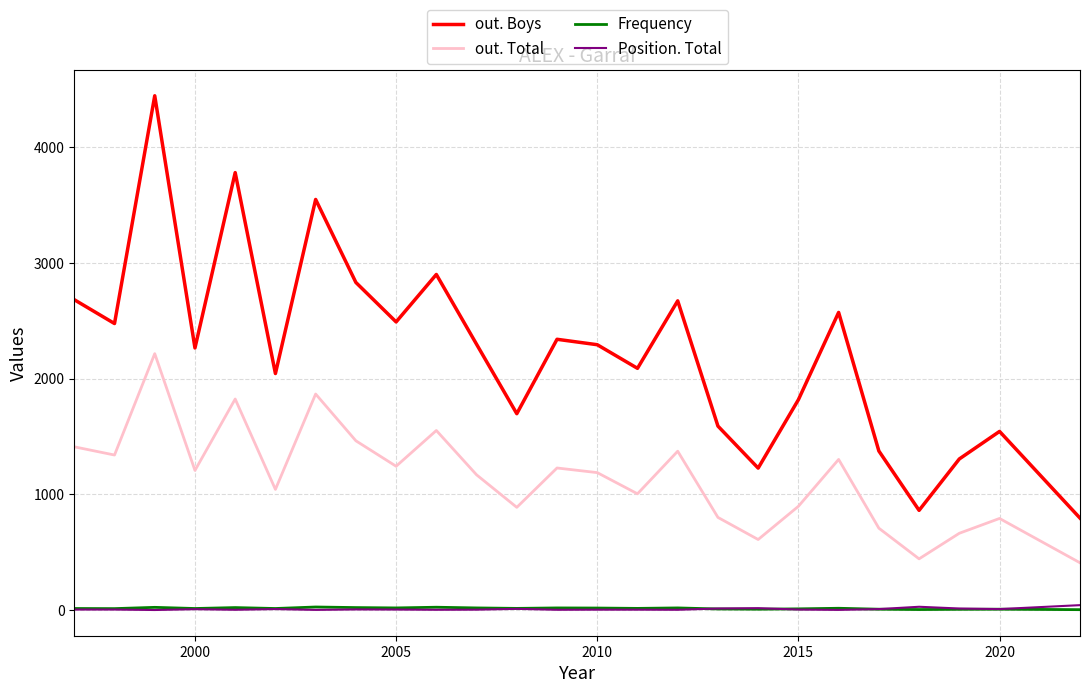

What is the maximum value for out. Total?

2216